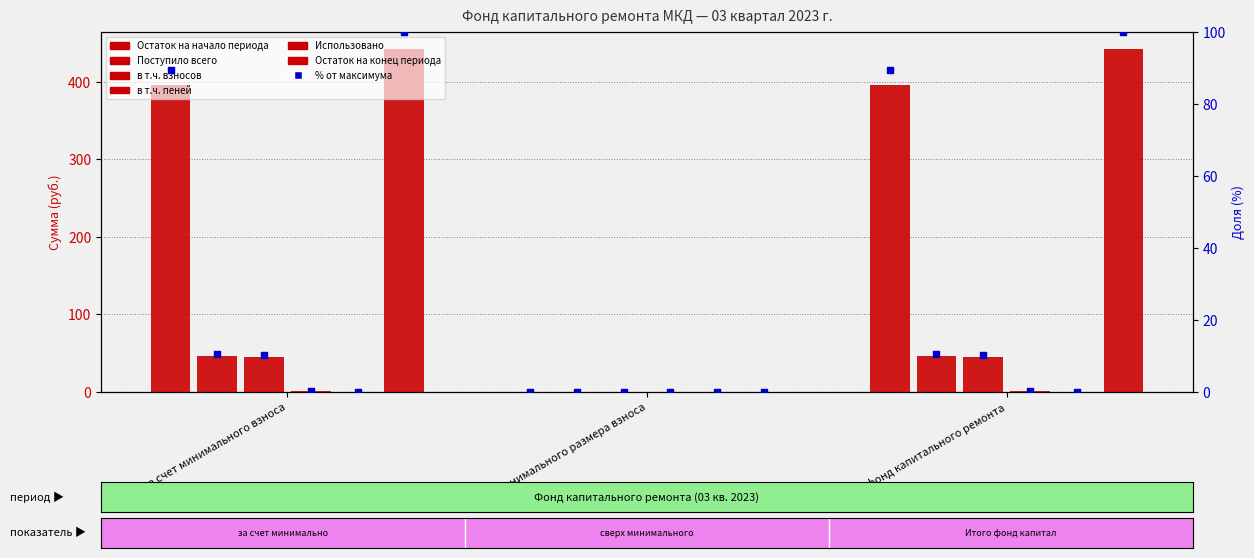

Which series has the largest total across all categories?

Остаток на конец периода